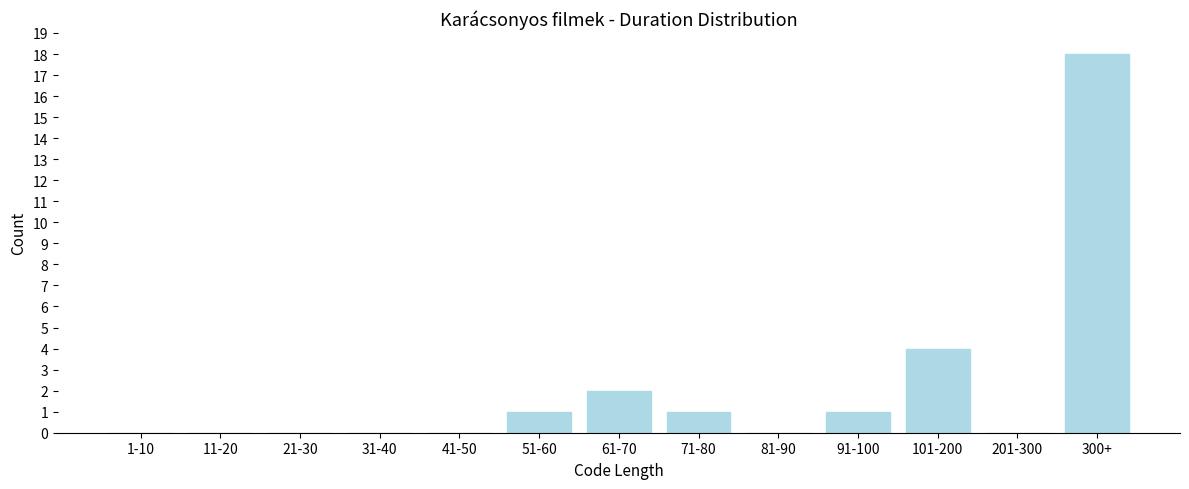

Is it true that the value at 81-90 is 0?

True